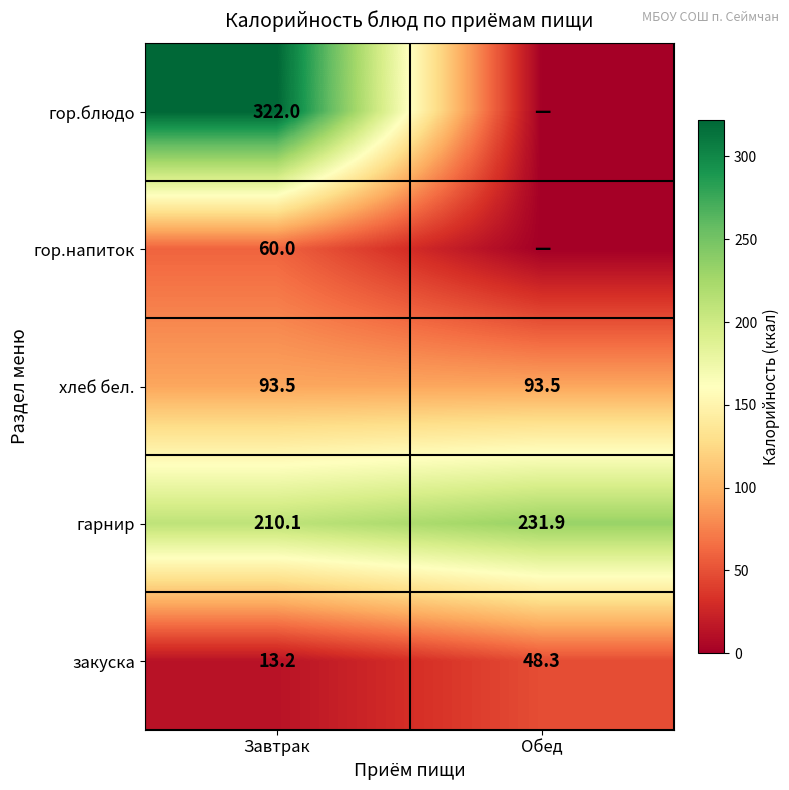

What value does the закуска series have at Завтрак?

13.2